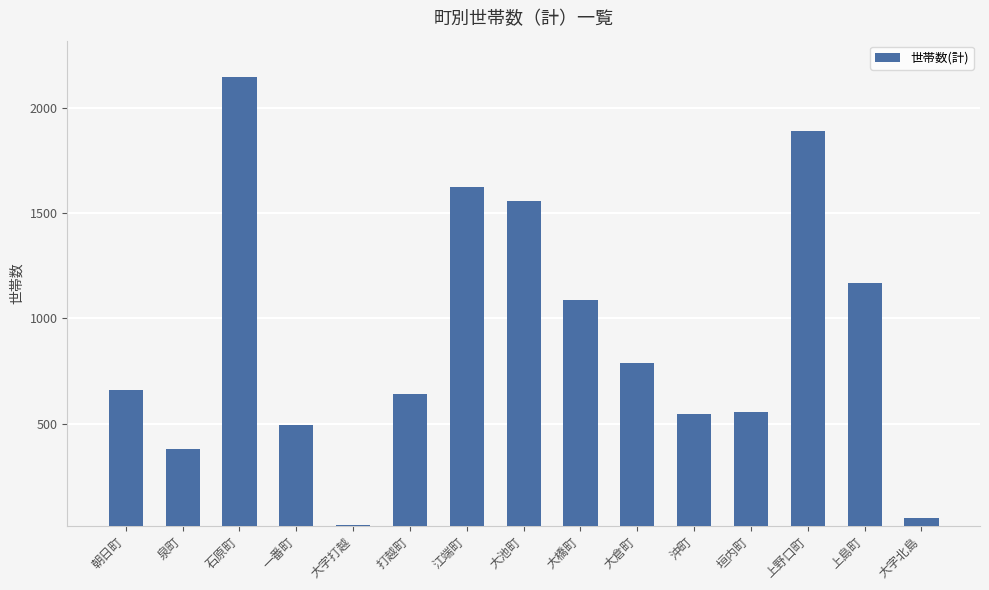

Is it true that the value at 大倉町 is 336?

False